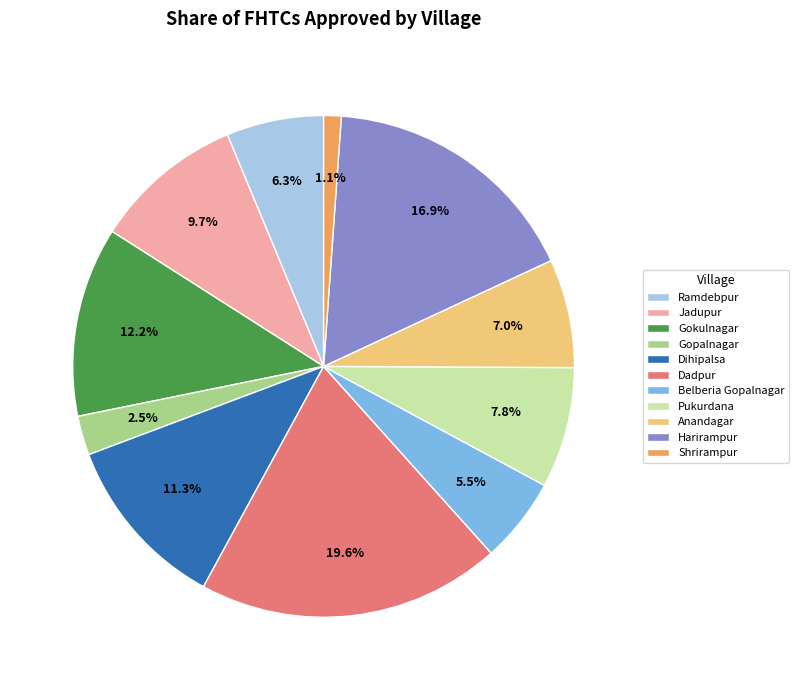

Between Belberia Gopalnagar and Ramdebpur, which is larger?

Ramdebpur